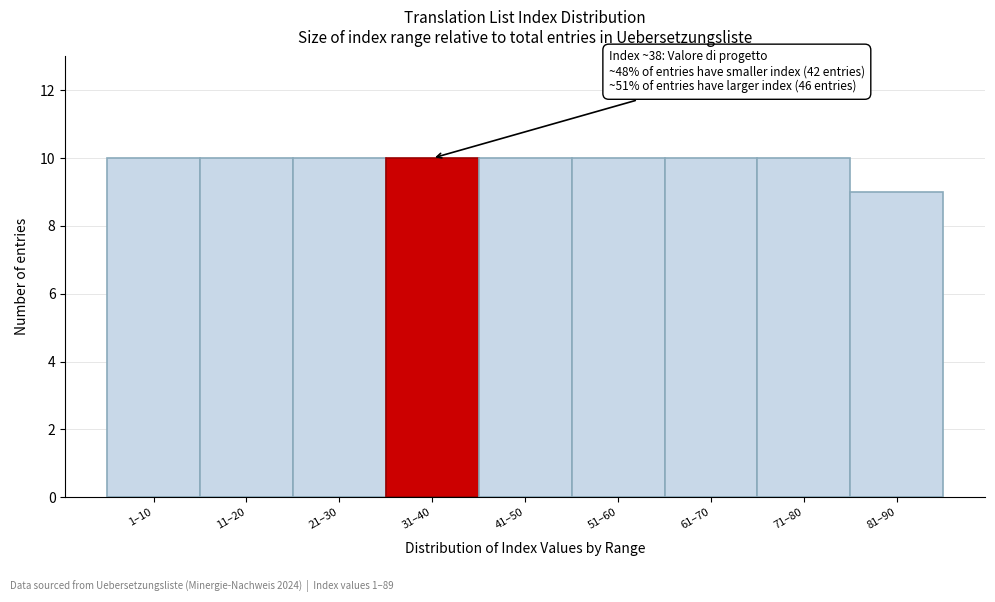

Reading left to right, what are all the values shown in this chart?

10	10	10	10	10	10	10	10	9